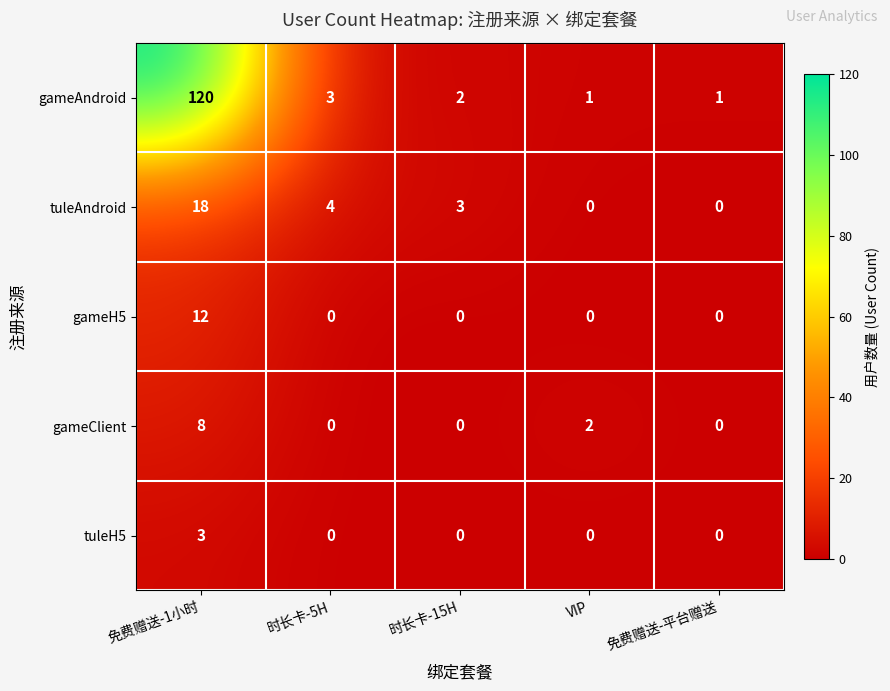

What is the spread (max minus min) of values at VIP?

2